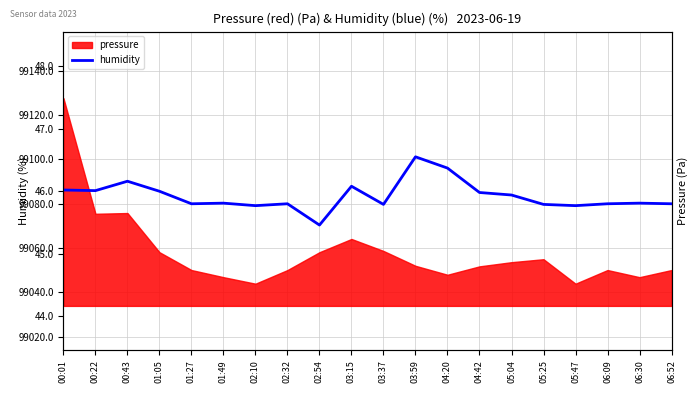

What is the label of the 2nd point from the right?

06:30